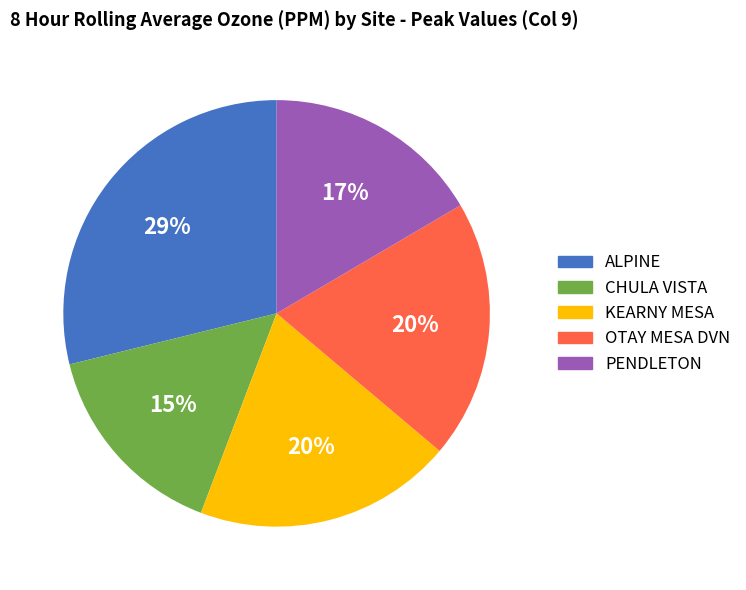

Is the sum of KEARNY MESA and CHULA VISTA greater than half?

No